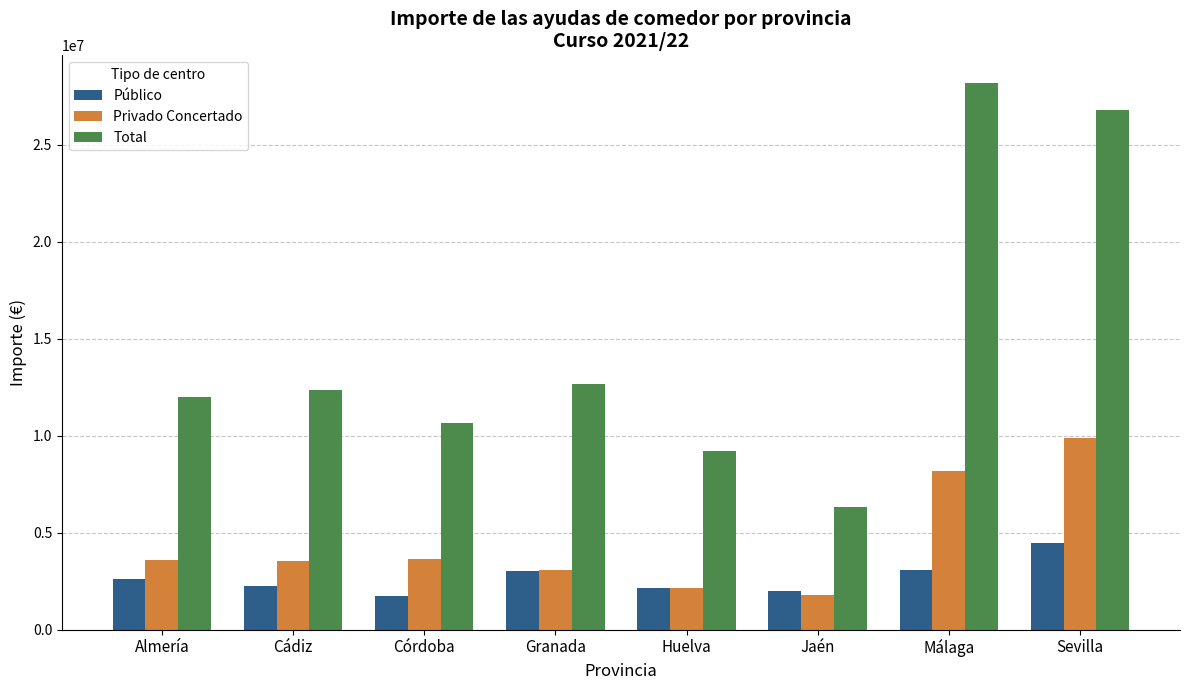

What is the sum of all Total values?

118078759